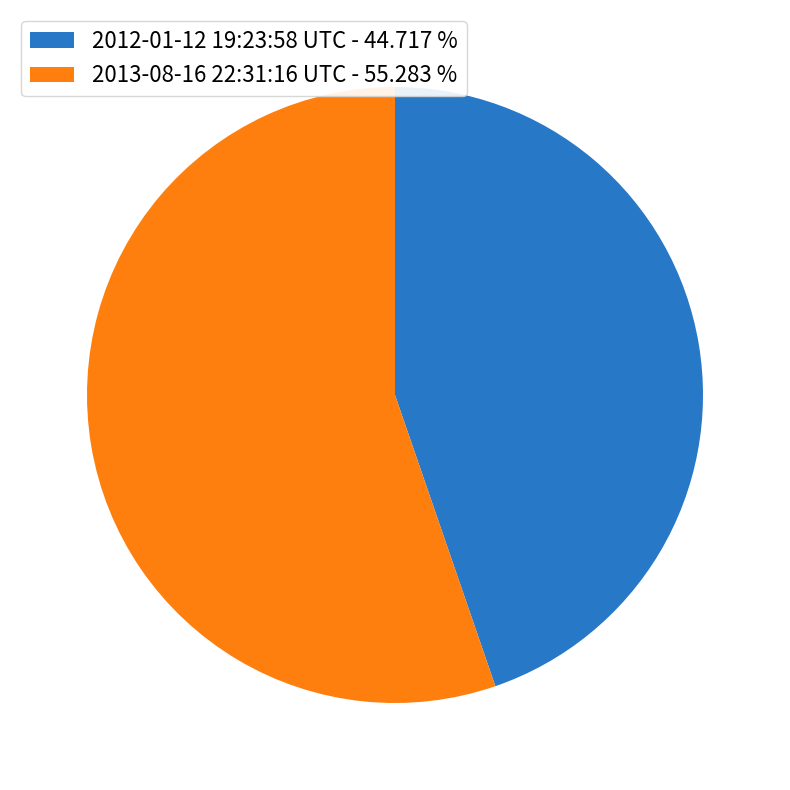

Is it true that 2012-01-12 19:23:58 UTC is 30% of the pie?

False